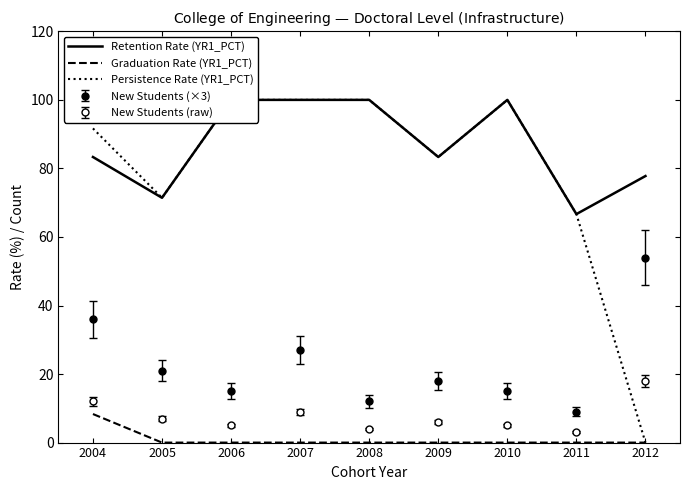

Read the Persistence Rate (YR1_PCT) value at 2004.

91.7